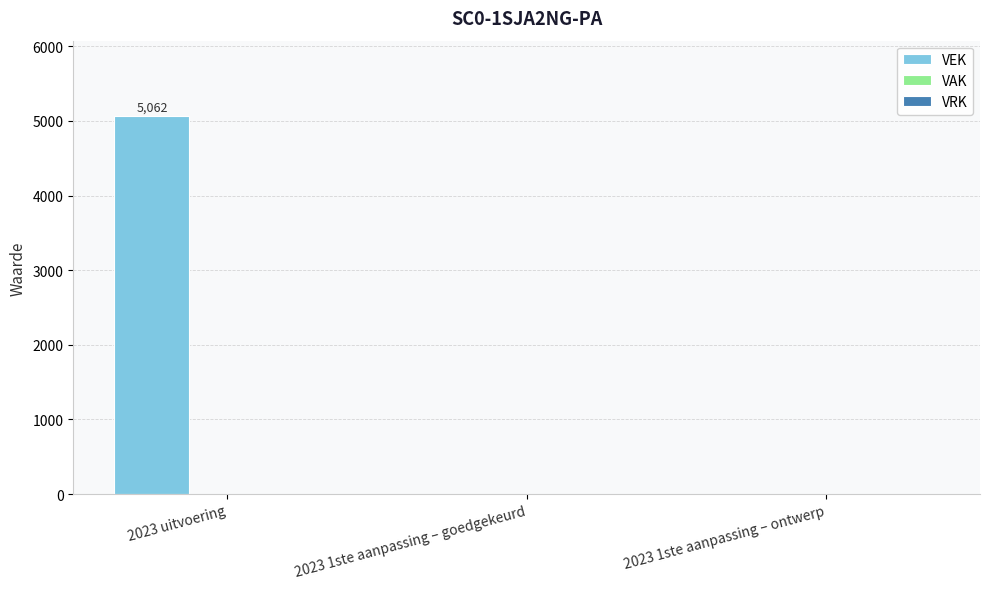

At which category does the chart reach its peak across all series?

2023 uitvoering